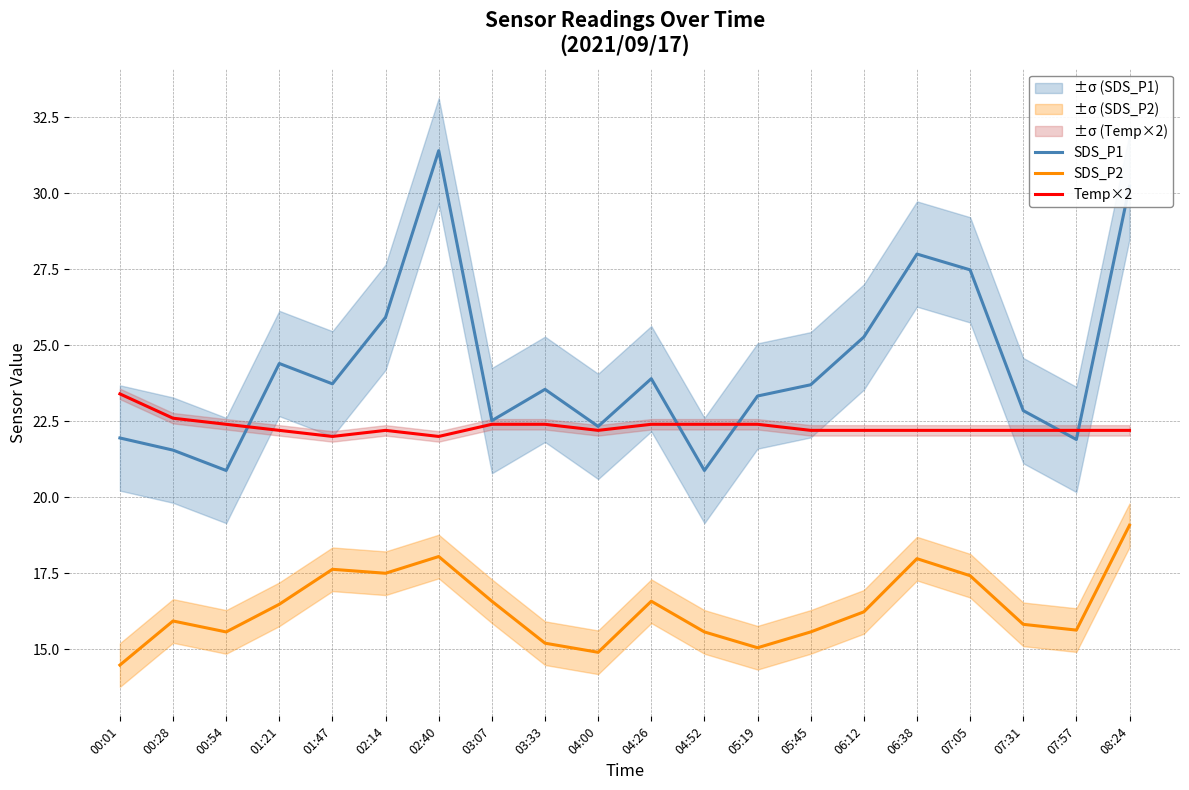

How many interior local peaks does the SDS_P1 series have?

5